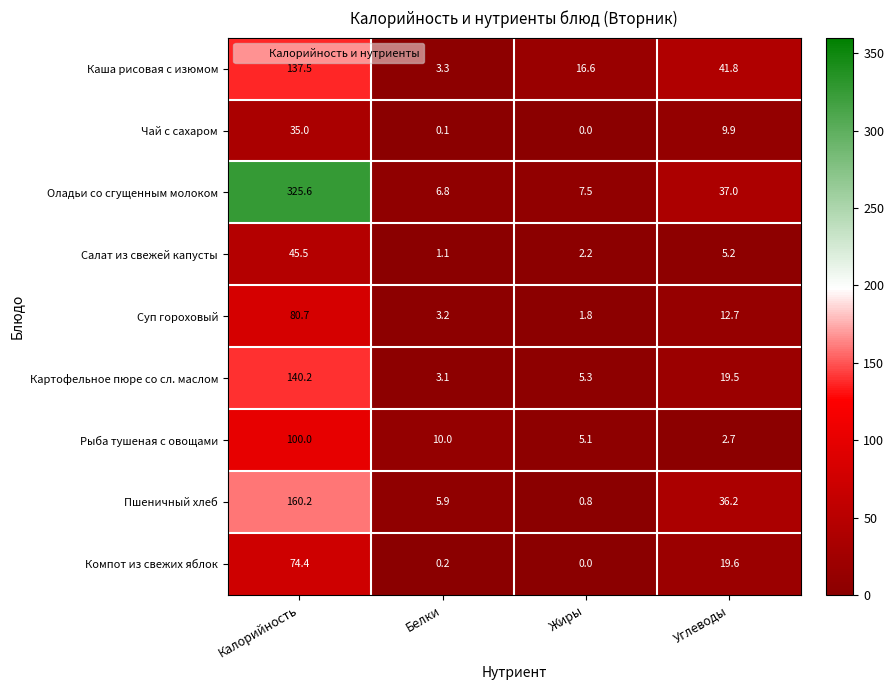

The value of Оладьи со сгущенным молоком at Жиры is 13.4. True or false?

False